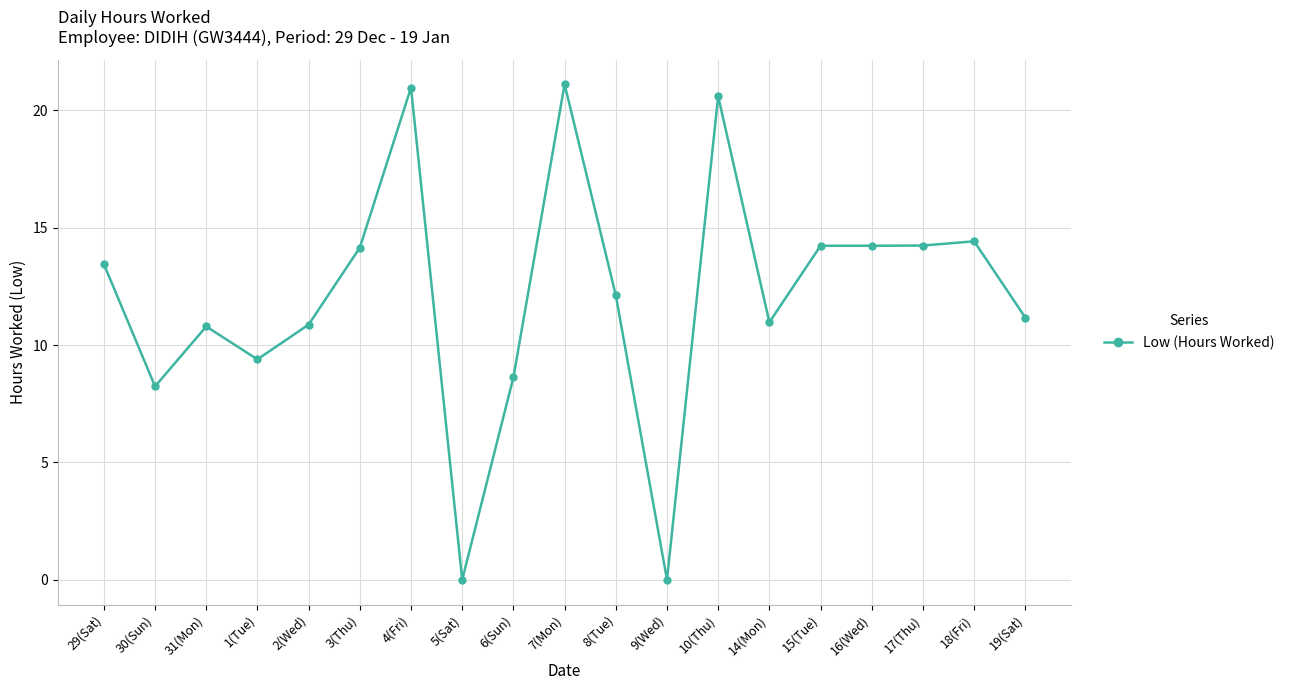

The chart shows a value of 21.0 at 4(Fri). True or false?

True